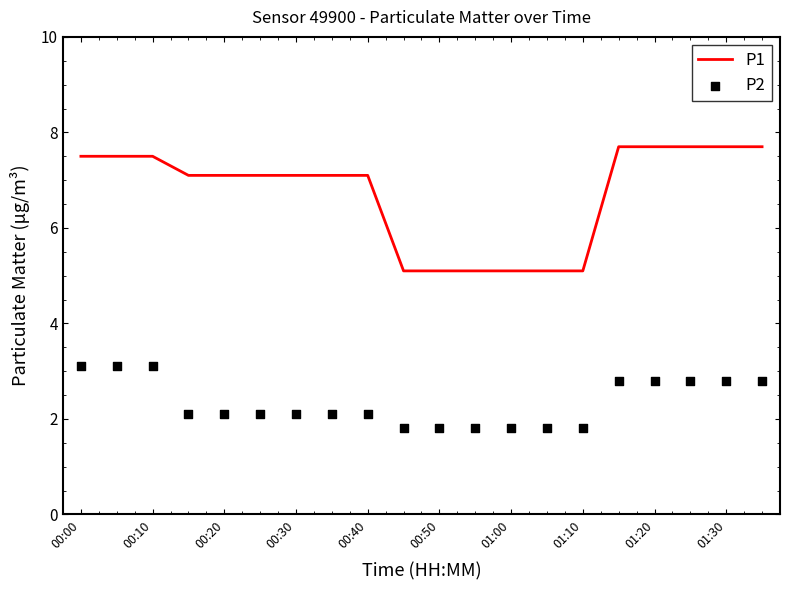

What are all the series names shown in the legend?

P1, P2